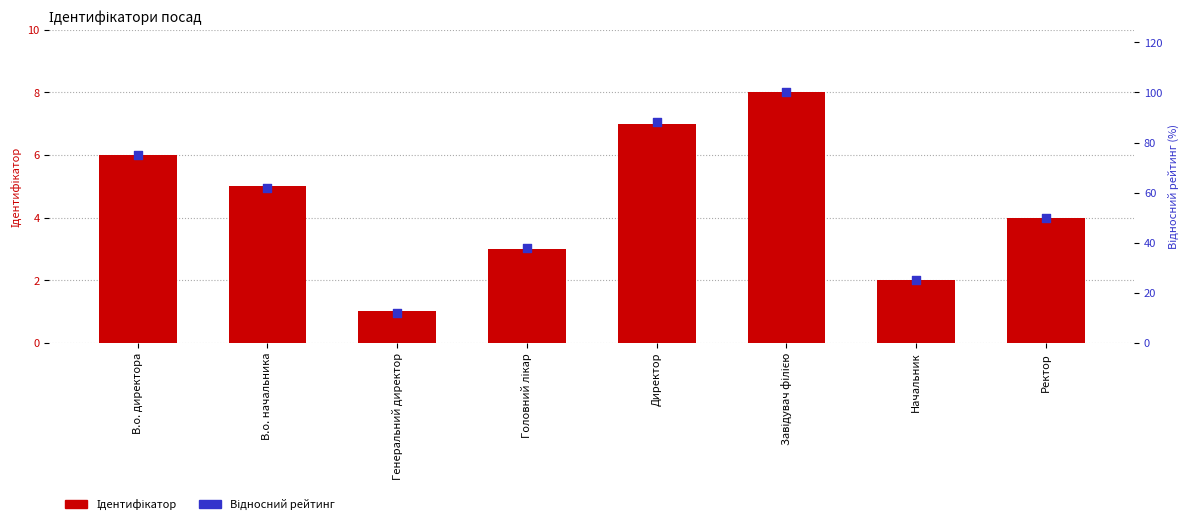

Which series contains the highest Y value?

Відносний рейтинг